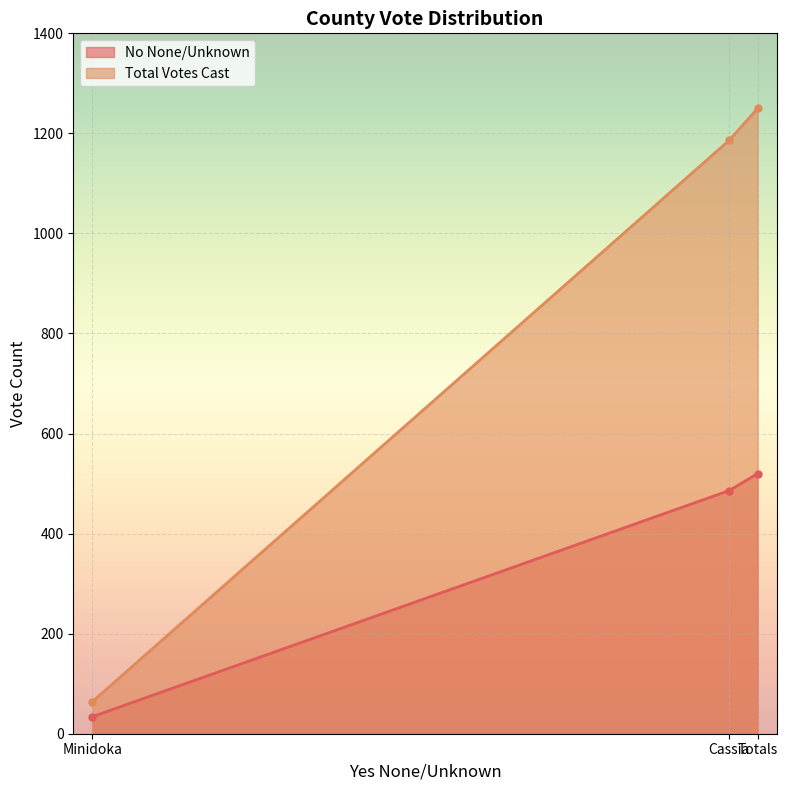

What is the value of the Total Votes Cast point at the 1st from the left?

64